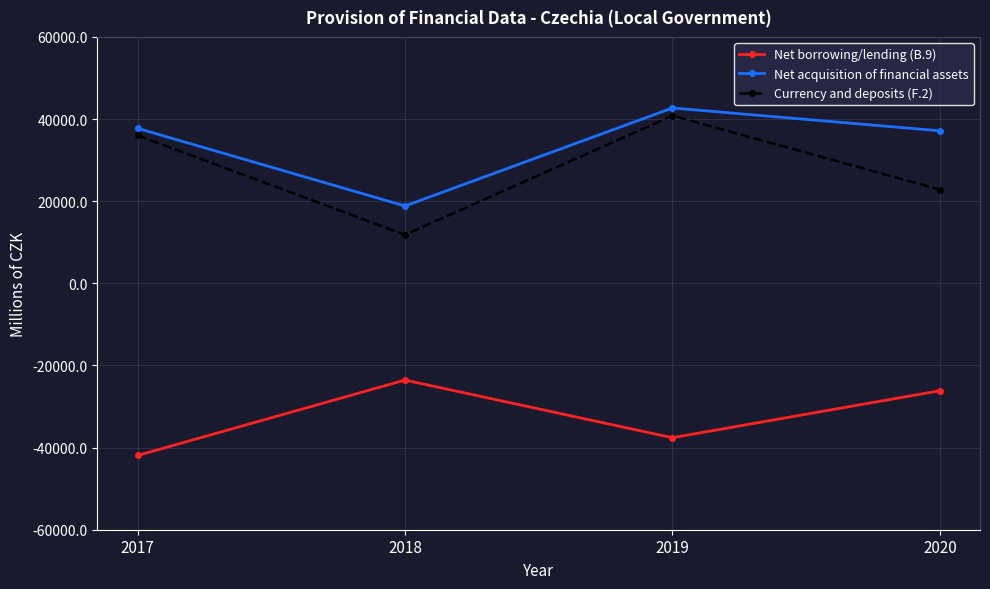

At which category is the sum across all series the highest?

2019